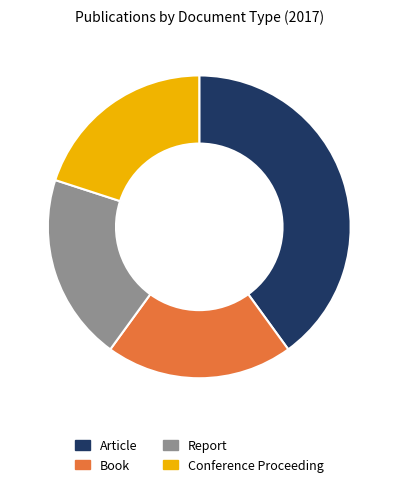

How many segments does this pie chart have?

4